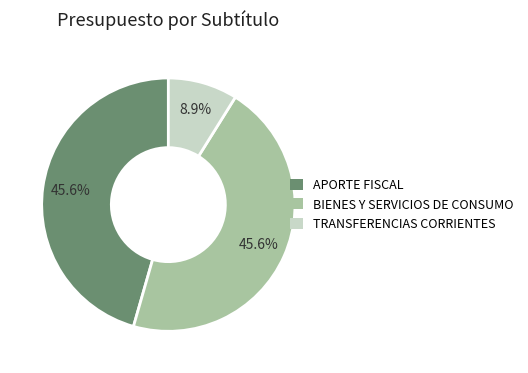

Which category has the smallest portion of the pie?

TRANSFERENCIAS CORRIENTES